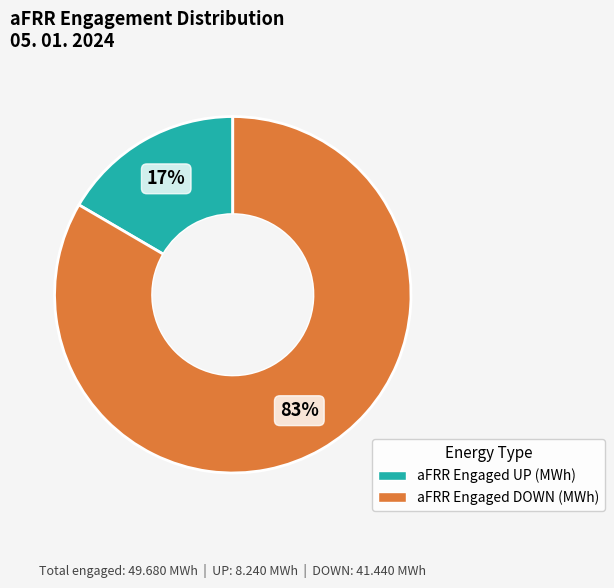

What percentage is the aFRR Engaged DOWN (MWh) slice, to the nearest percent?

83%